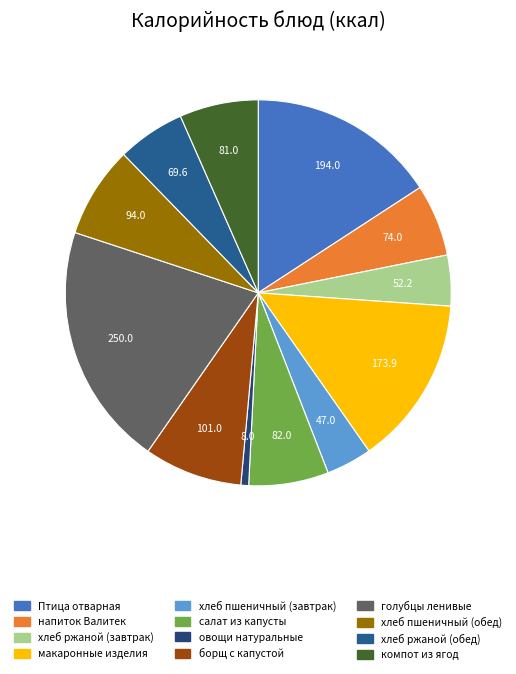

What is the change in value from хлеб ржаной (обед) to компот из ягод?

+11.4